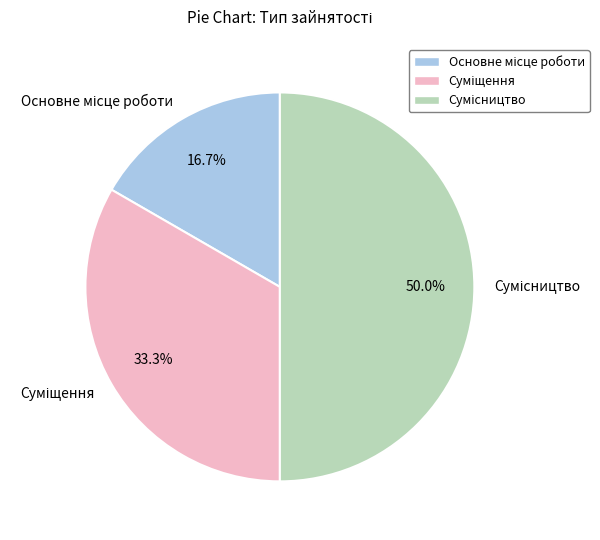

Count the number of slices in the pie.

3